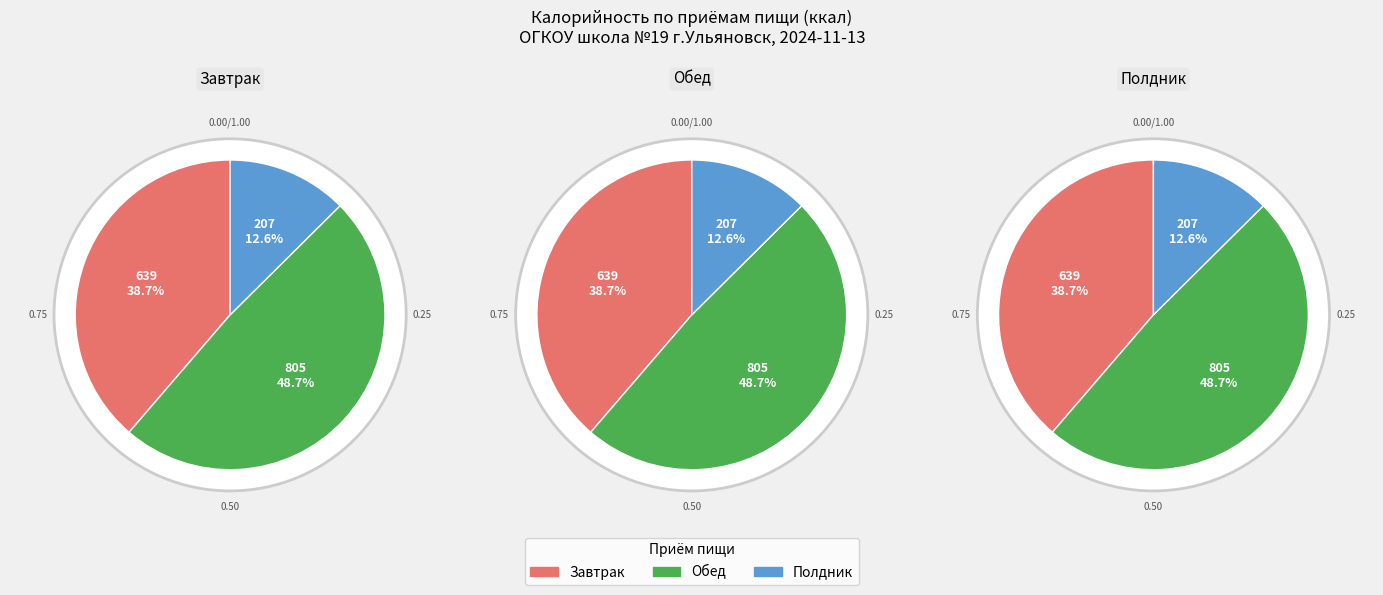

Does Обед represent more than half of the total?

No